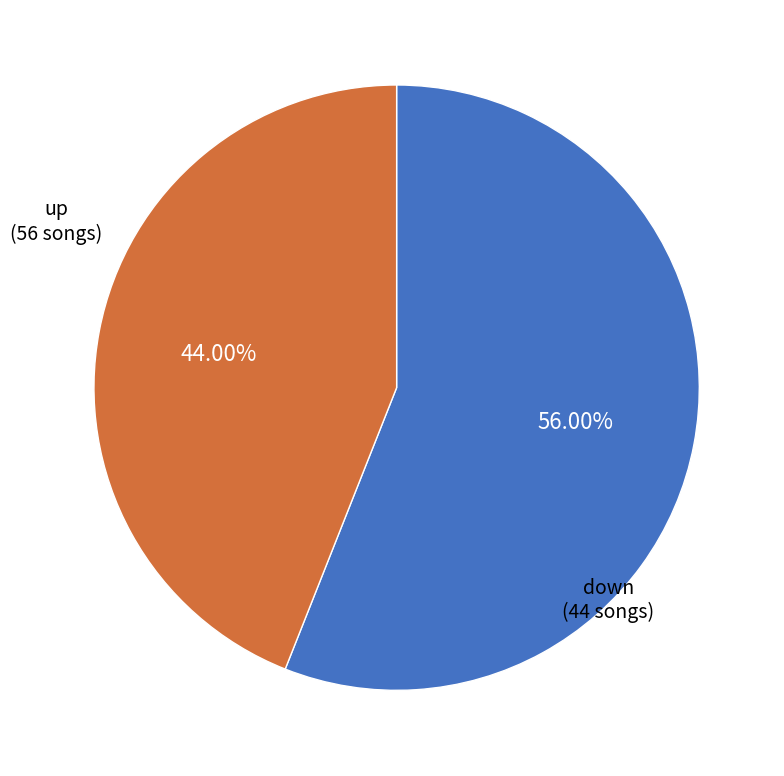

Is there any slice that represents more than half of the pie?

Yes